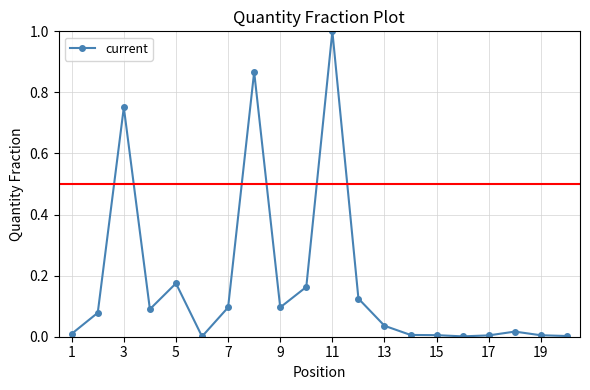

What is the greatest value displayed?

1.0